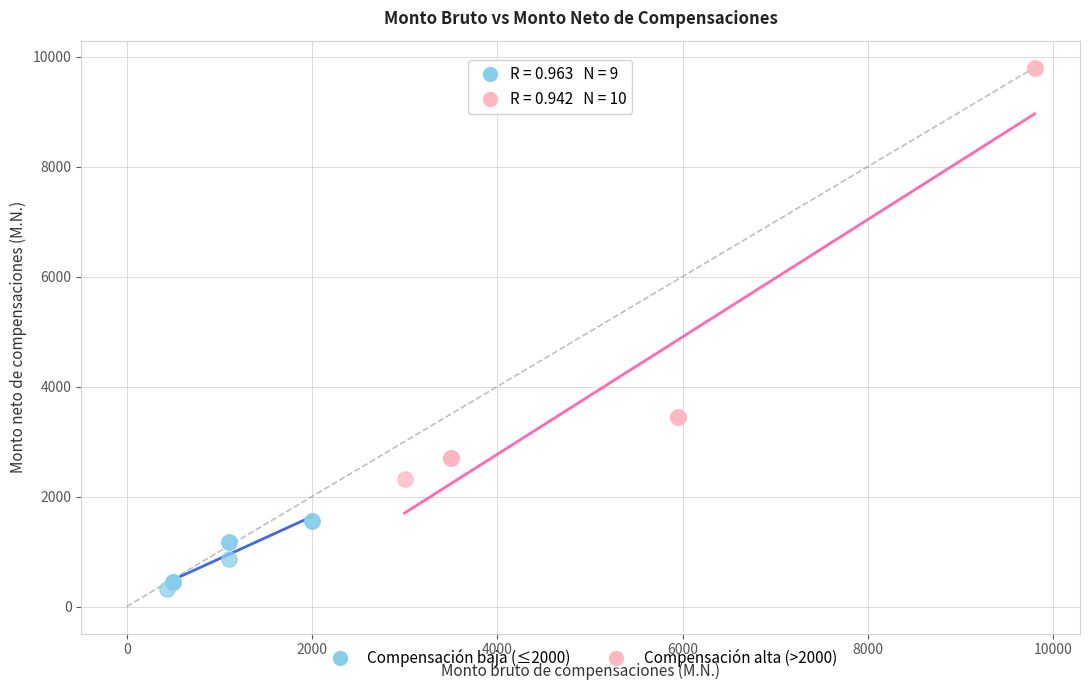

Which series reaches the minimum Y coordinate?

Compensación baja (≤2000)